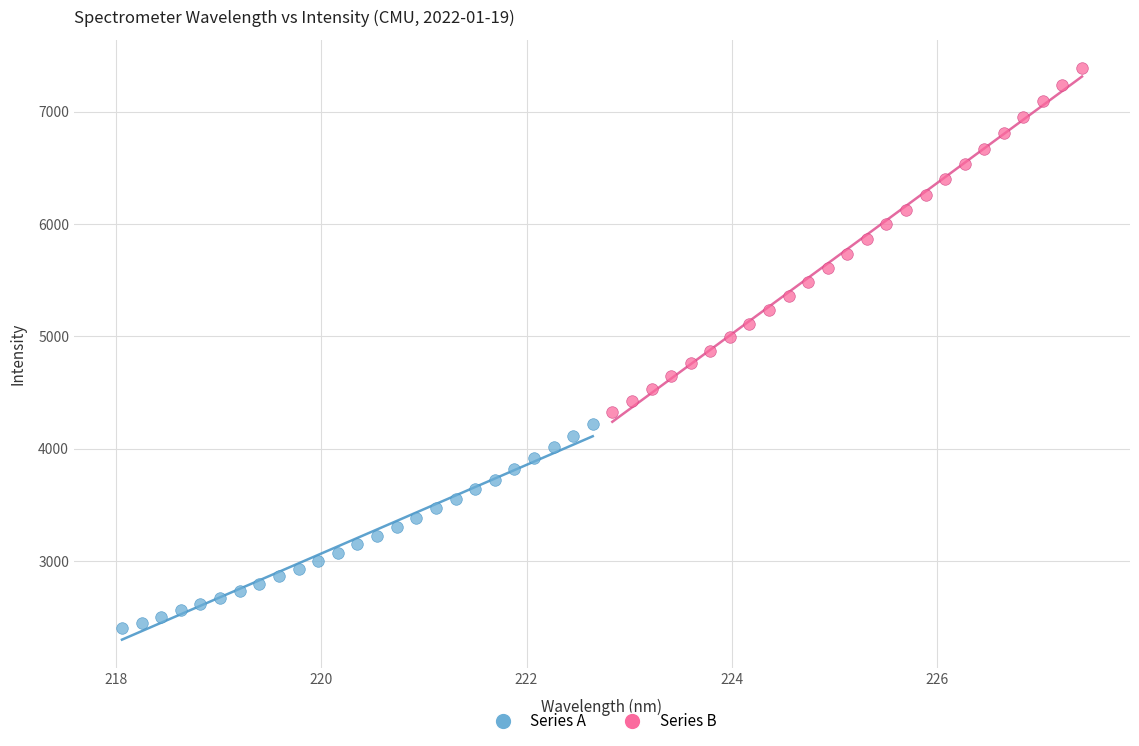

Which series has the widest spread of Y values?

Series B